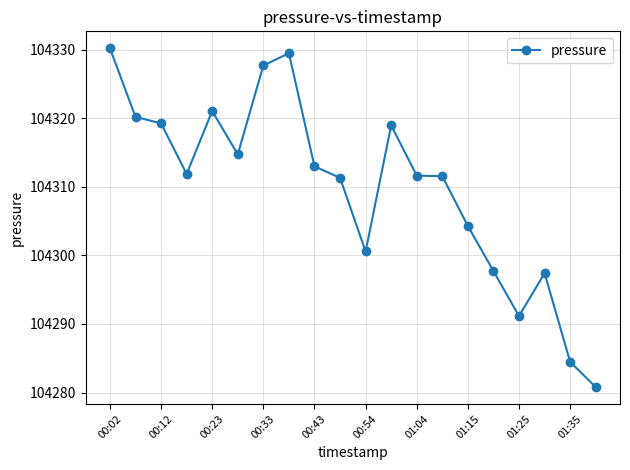

How many series are shown in this chart?

1